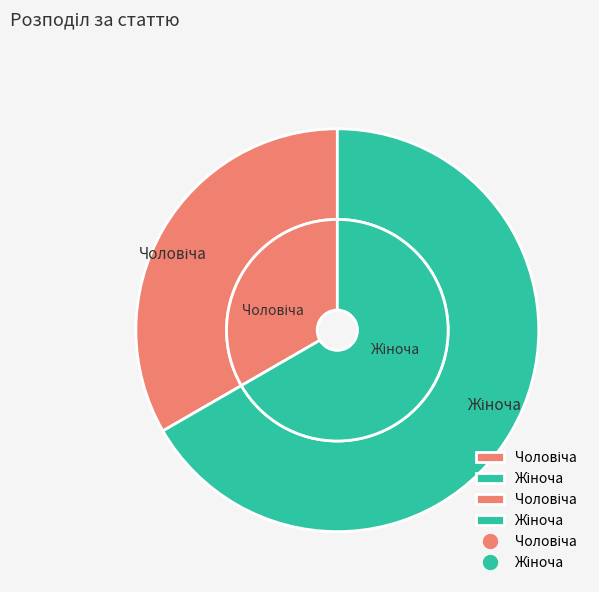

How many slices are in this pie chart?

2